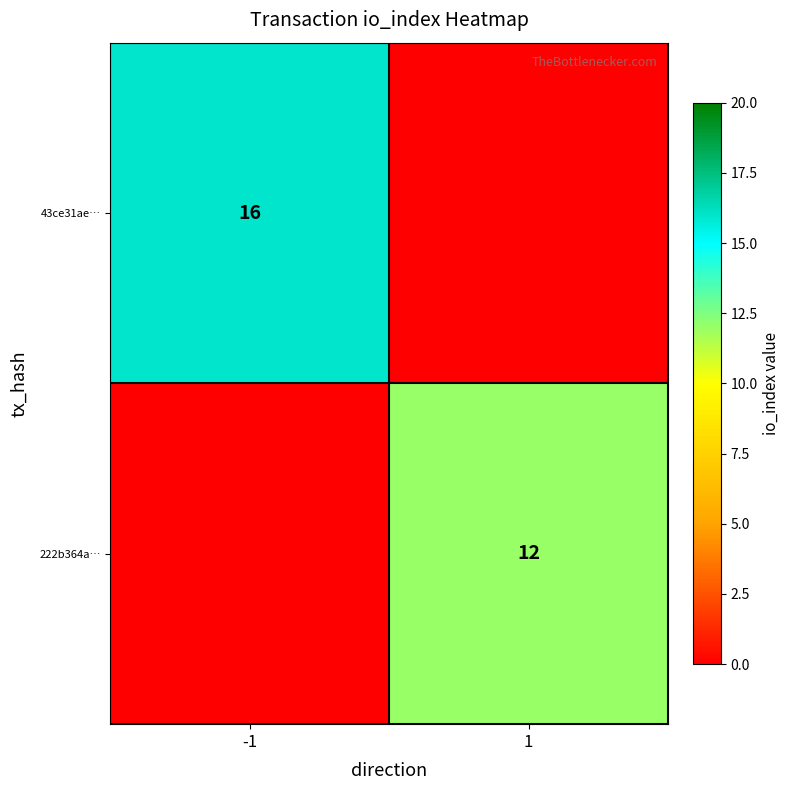

The value of 43ce31ae… at -1 is 16. True or false?

True